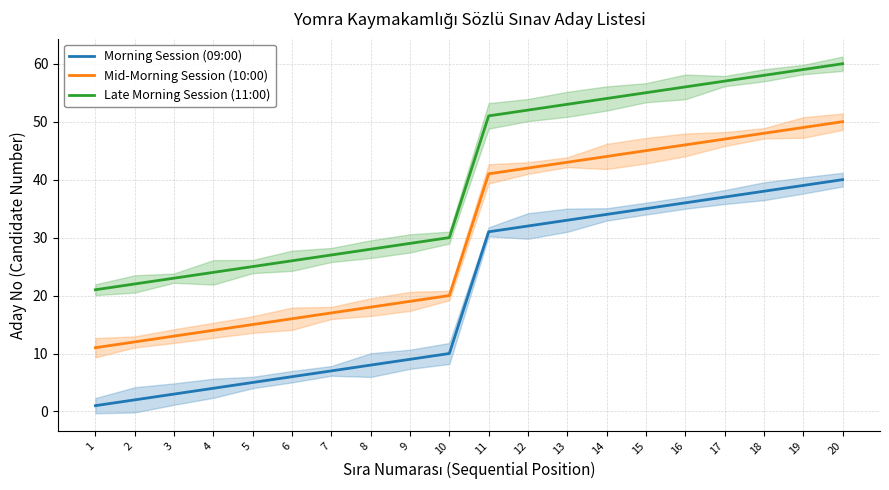

Where does the Morning Session (09:00) series first go above 31?

12